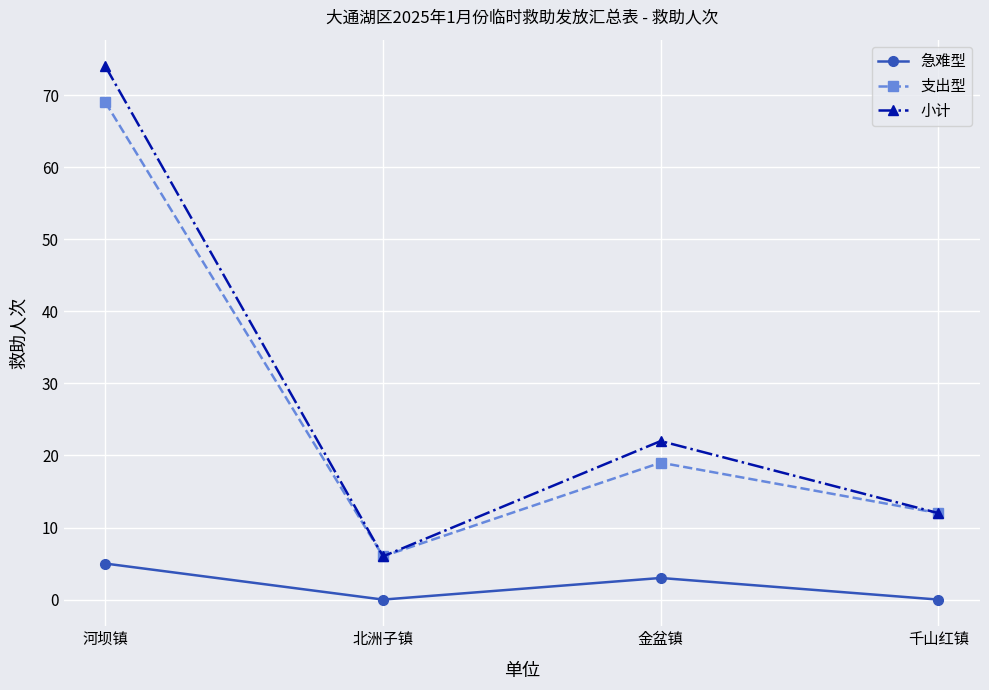

Does the chart have visible grid lines?

Yes